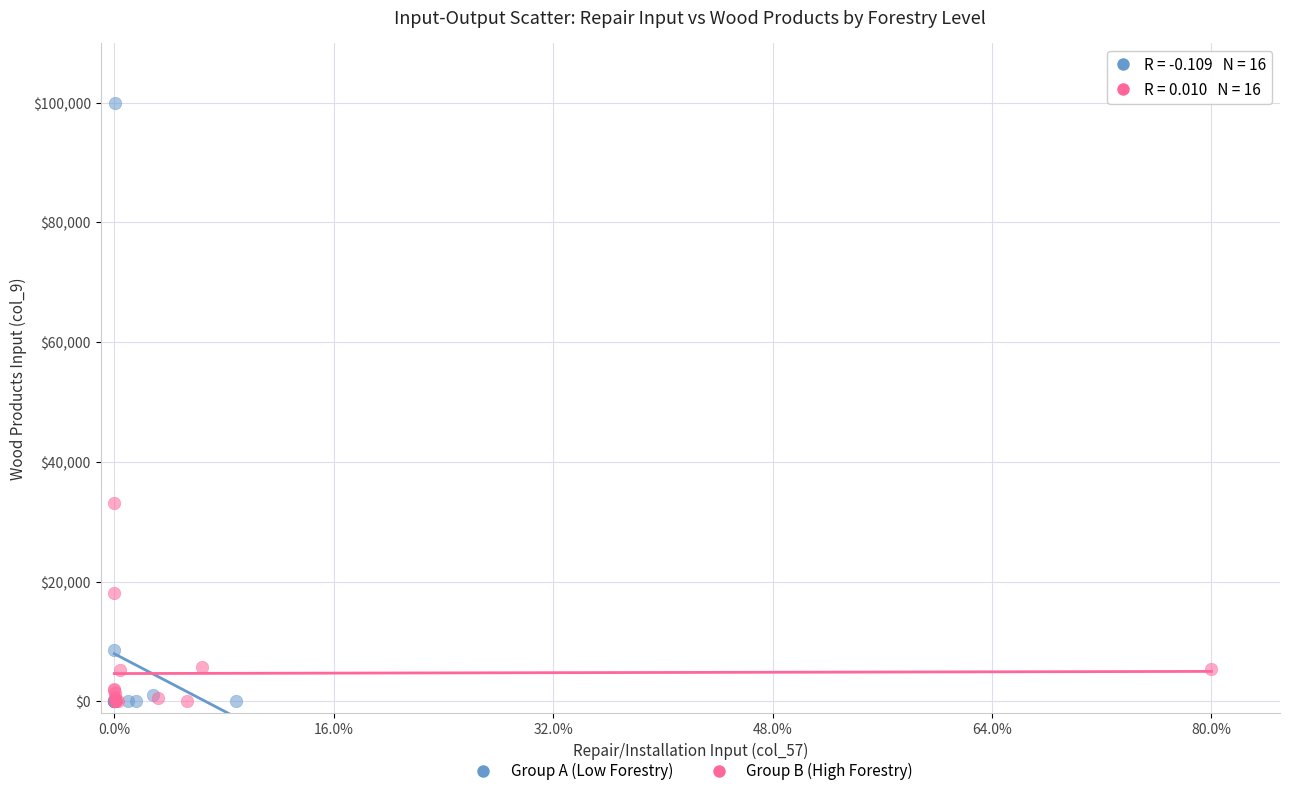

Which series has the widest spread of Y values?

Group A (Low Forestry)